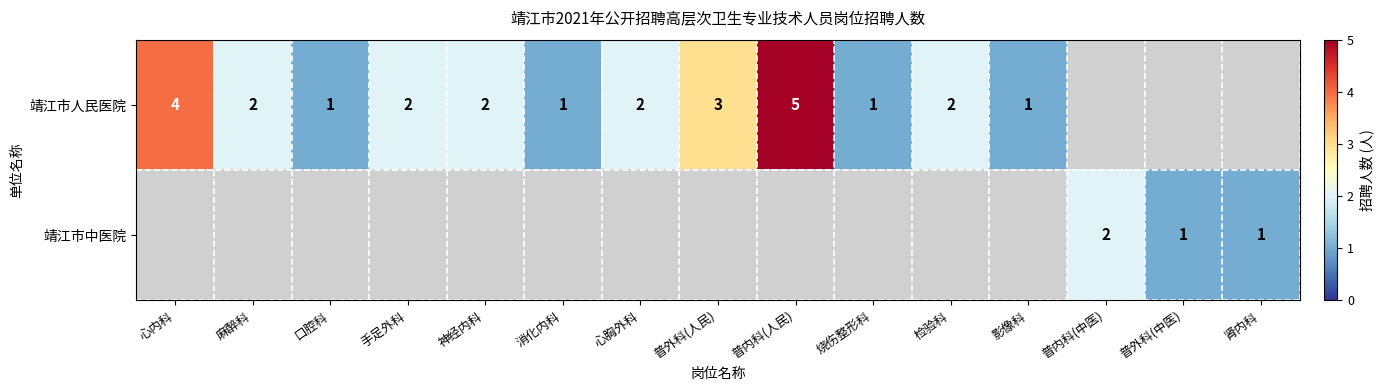

True or false: 靖江市中医院 has a value of 1 at 普外科(中医).

True